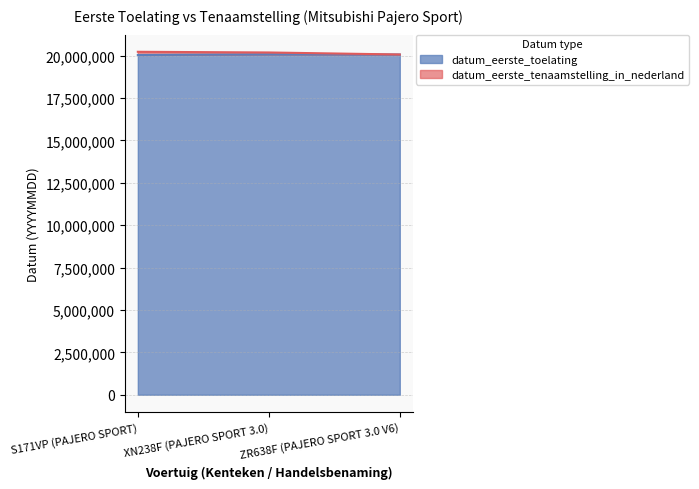

Between XN238F (PAJERO SPORT 3.0) and ZR638F (PAJERO SPORT 3.0 V6), which series saw the biggest shift?

datum_eerste_tenaamstelling_in_nederland